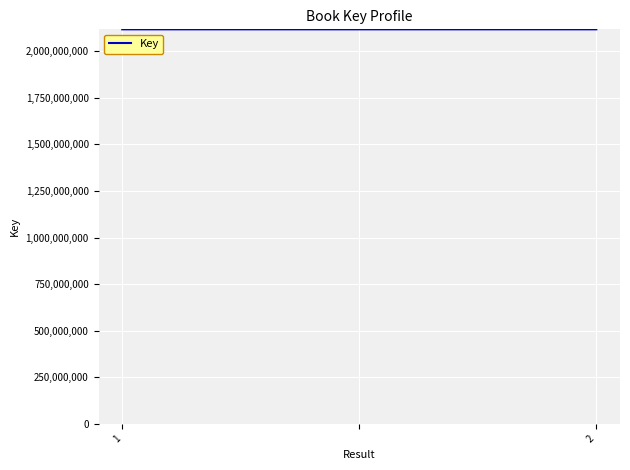

What is the minimum value shown in the chart?

2117845019